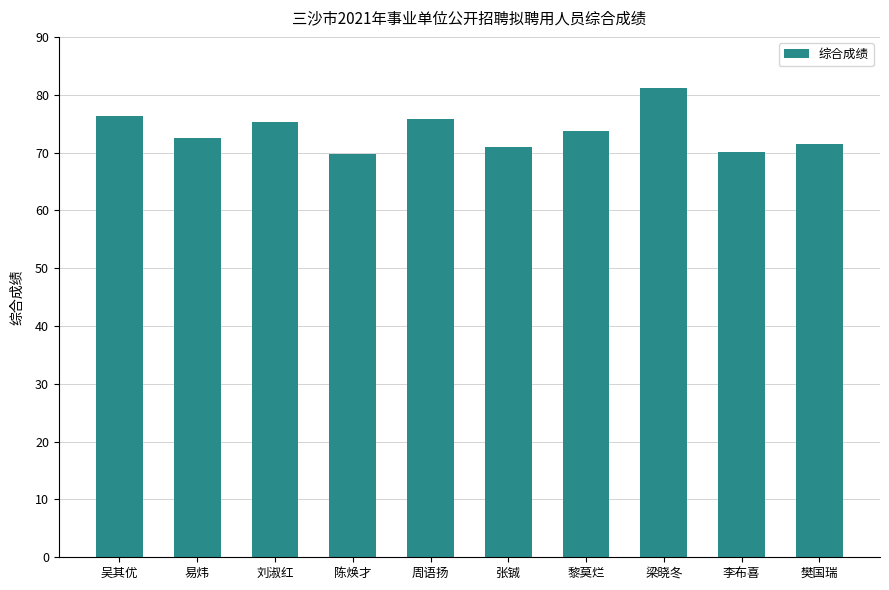

The chart shows a value of 43.6 at 张铖. True or false?

False